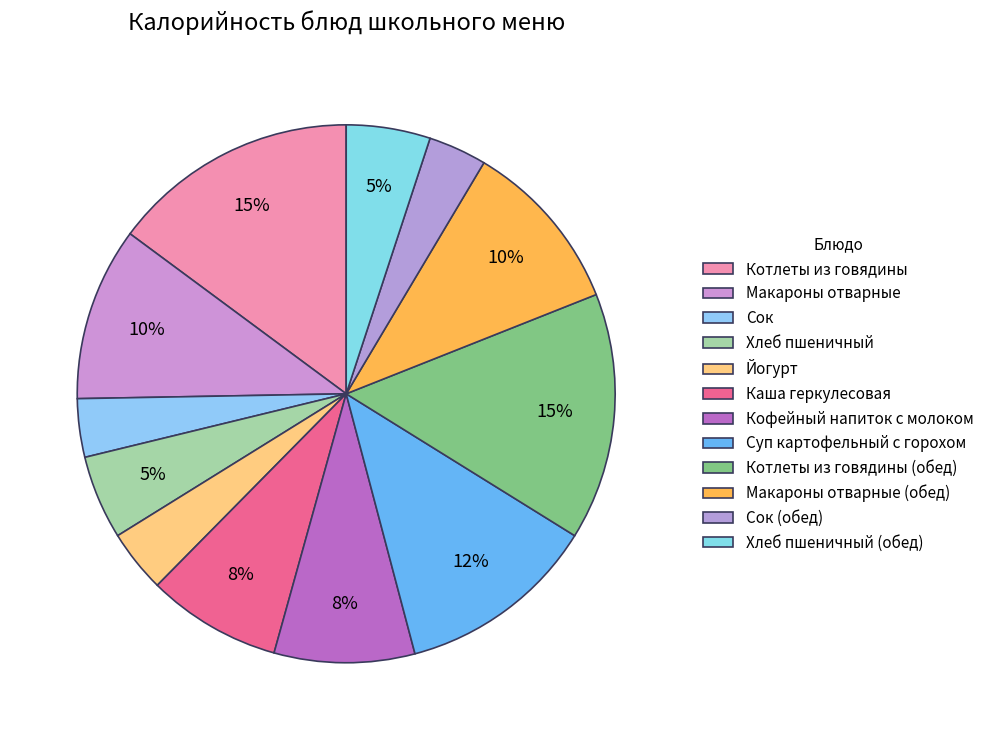

Count the number of slices in the pie.

12